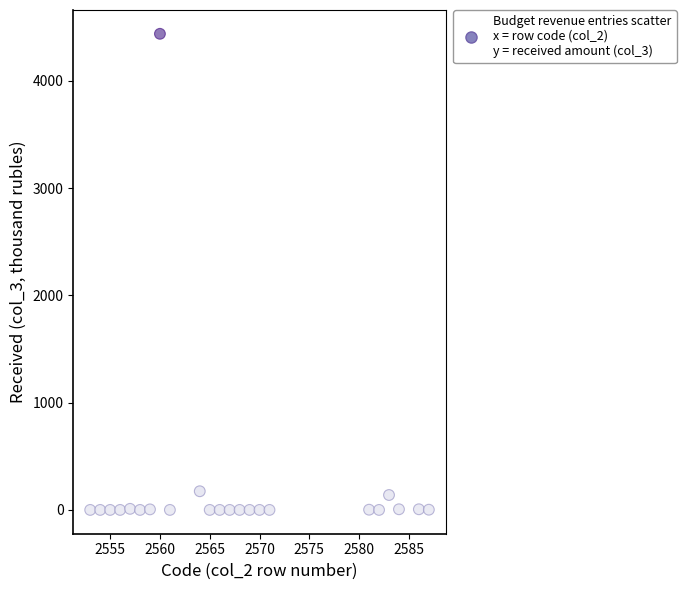

What is the range of Y values (max minus min)?

4438